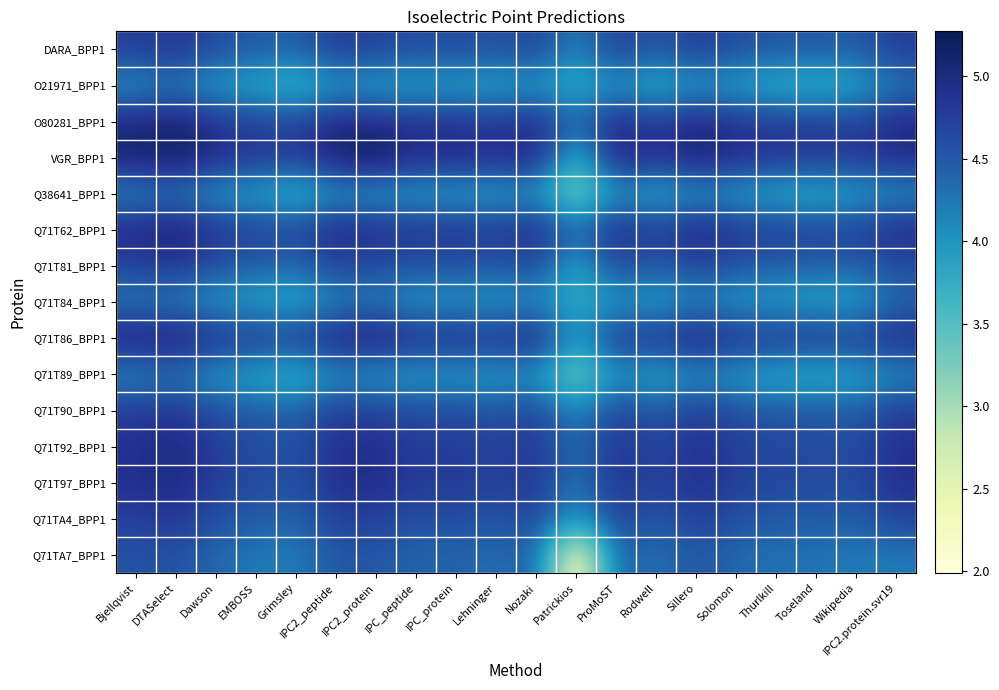

How many series are shown in this chart?

15